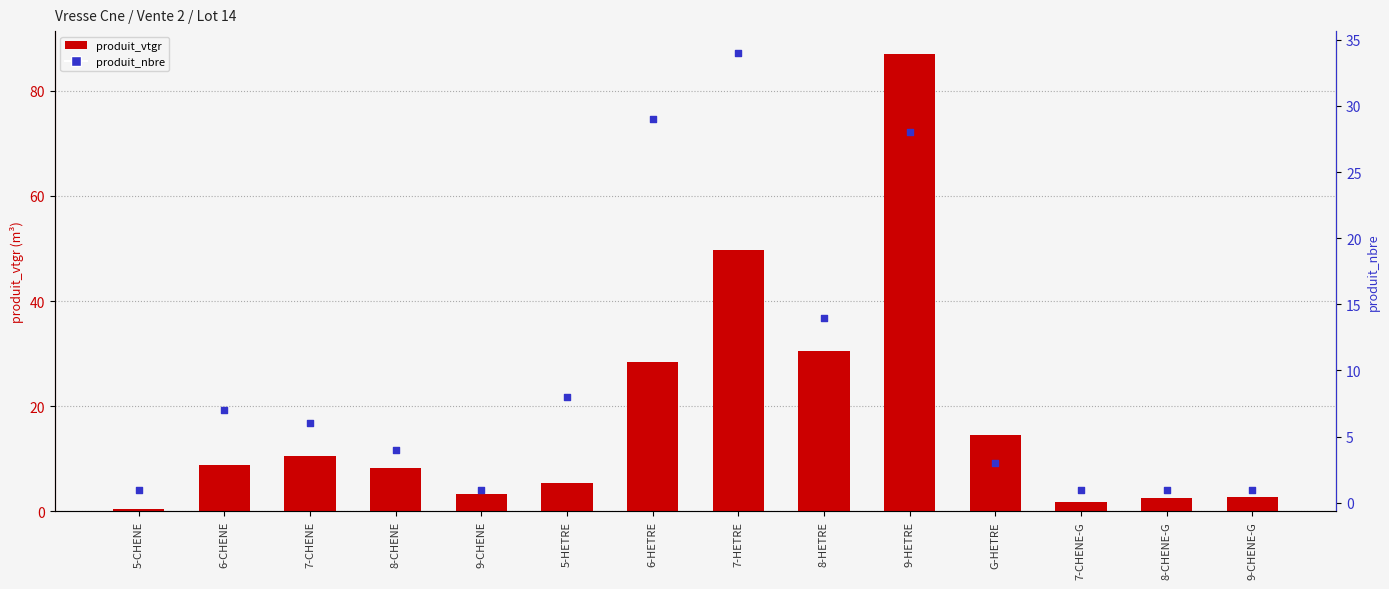

What is the total value across all series at 8-HETRE?

44.4